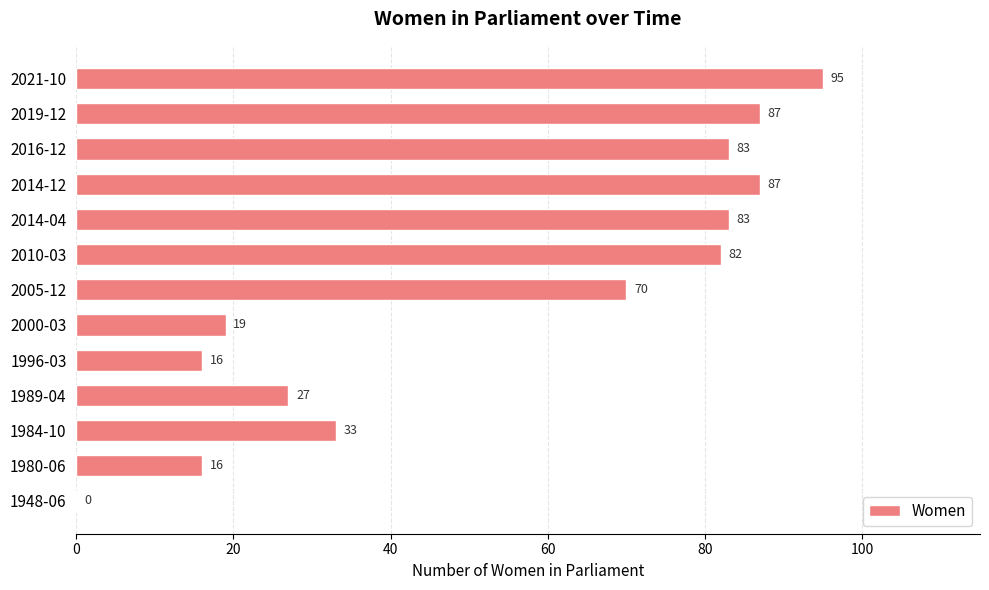

What is the sum of the values at 2014-04 and 1984-10?

116